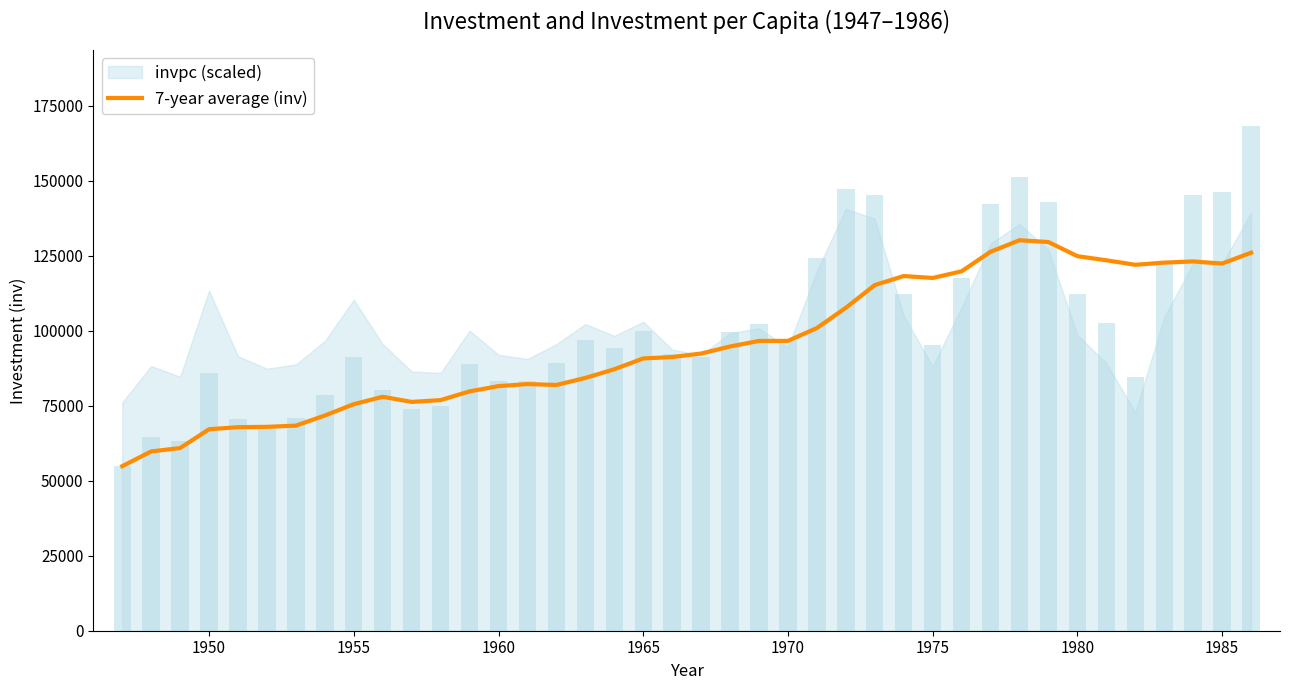

The chart shows a value of 199242.6 at 26. True or false?

False